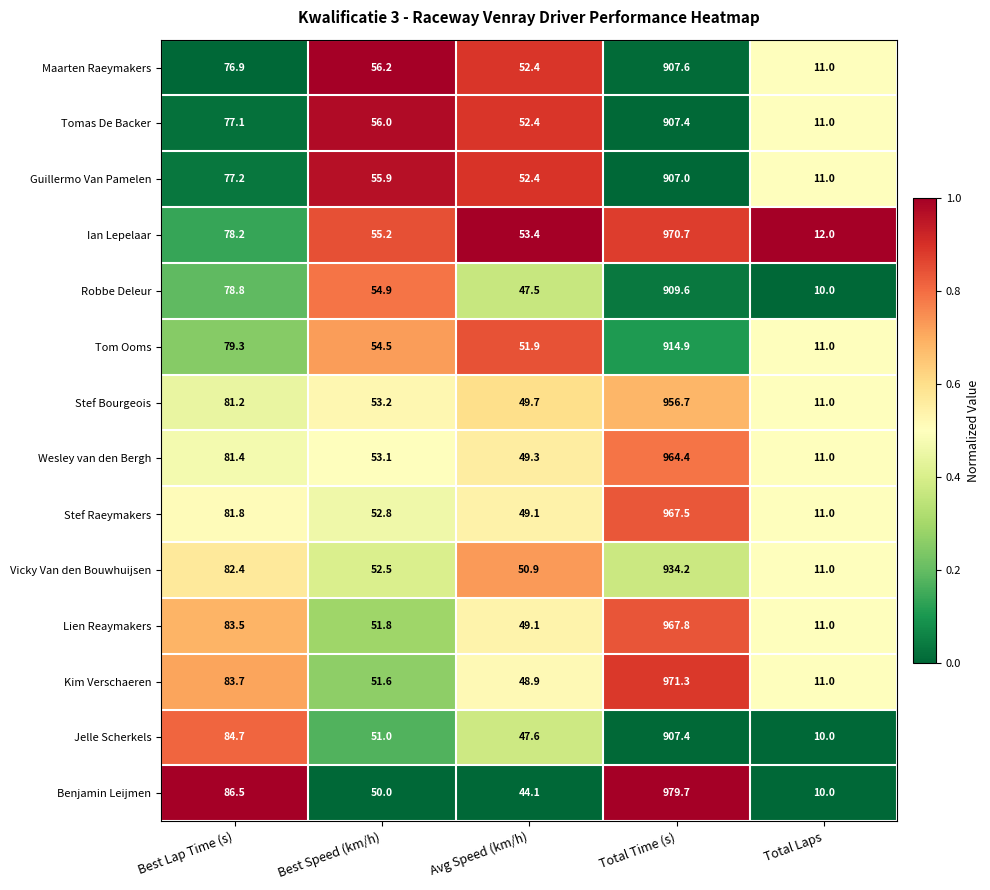

What is the lowest value of the Vicky Van den Bouwhuijsen series?

11.0